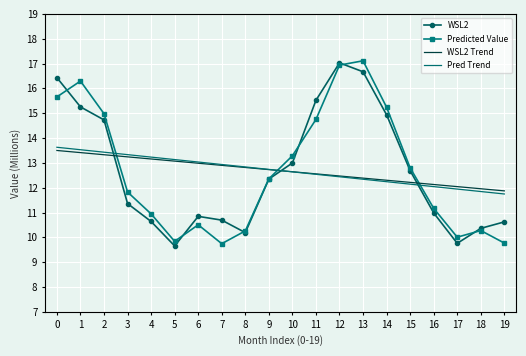

True or false: Predicted Value has a value of 15.0 at 2.

True